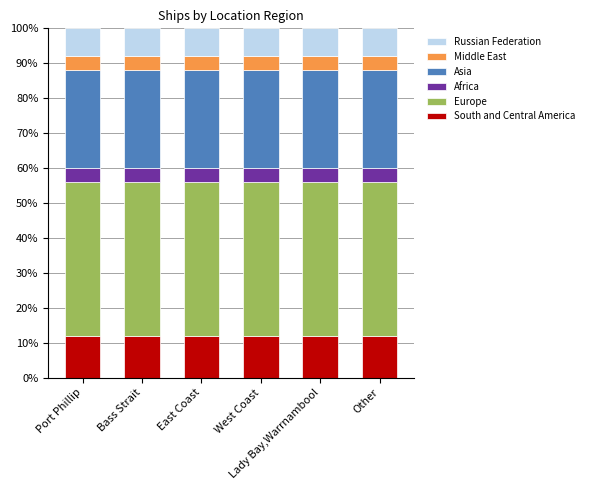

What are all the series names shown in the legend?

Russian Federation, Middle East, Asia, Africa, Europe, South and Central America